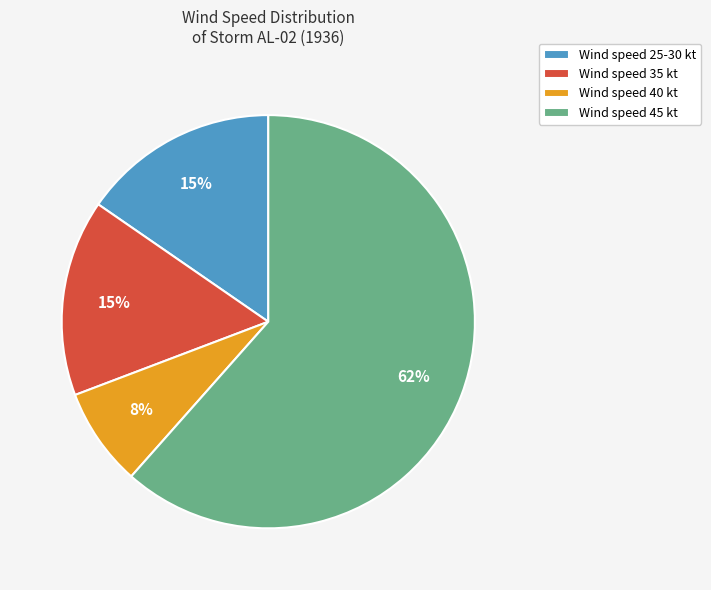

Does any single category account for the majority?

Yes